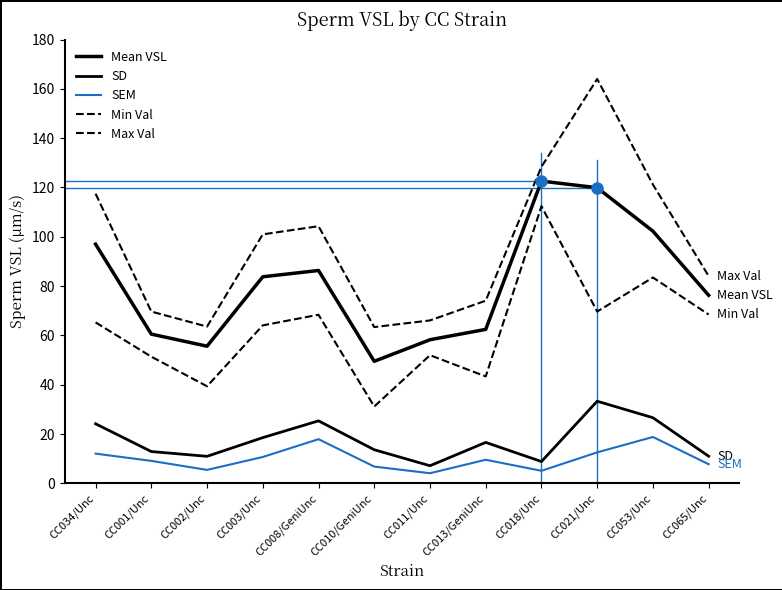

True or false: Min Val and Mean VSL intersect in this chart.

False